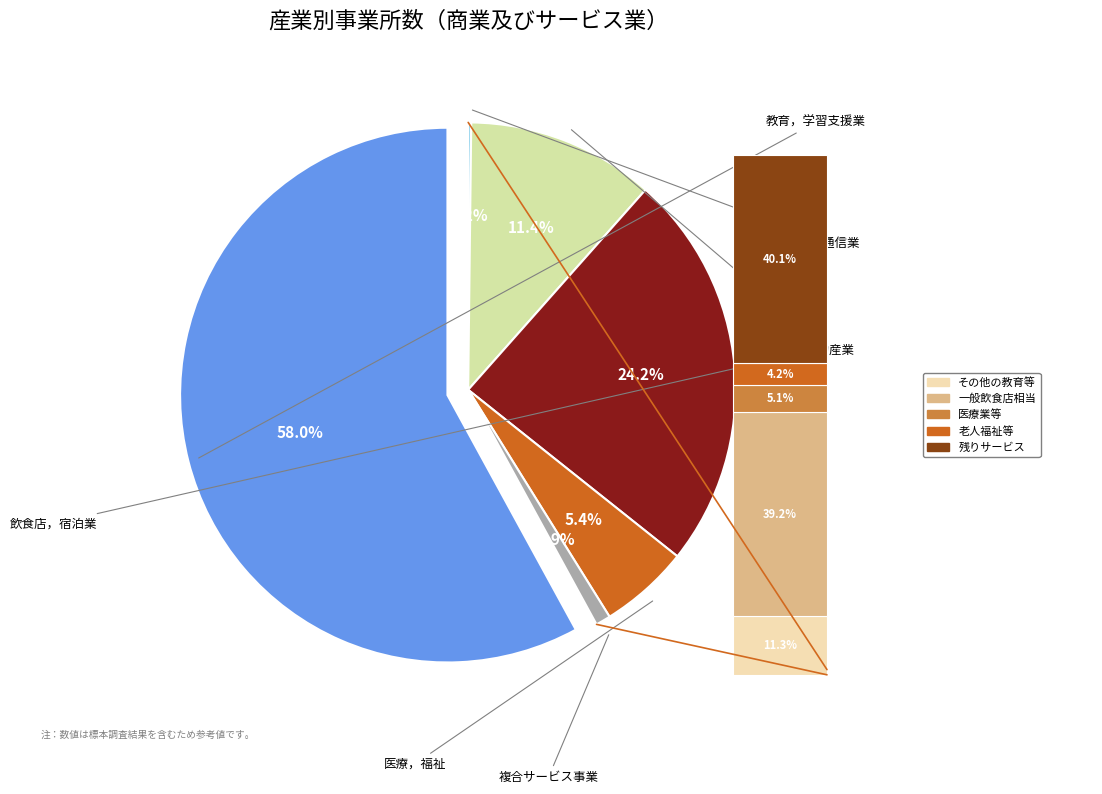

How many slices are in this pie chart?

6